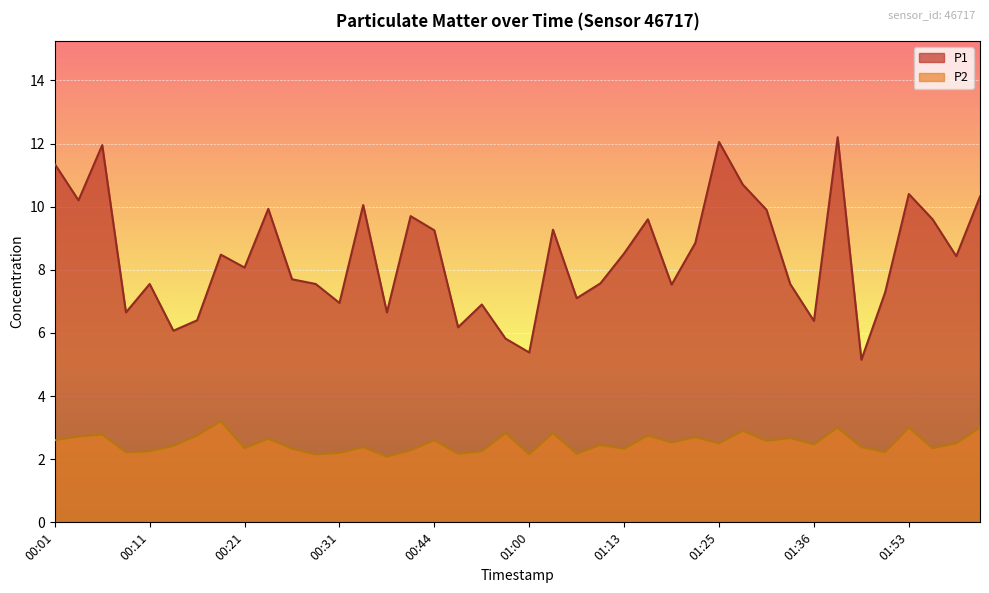

Where is the first local minimum for P2?

00:08